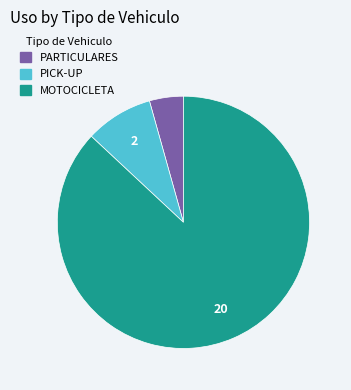

Count the number of slices in the pie.

3